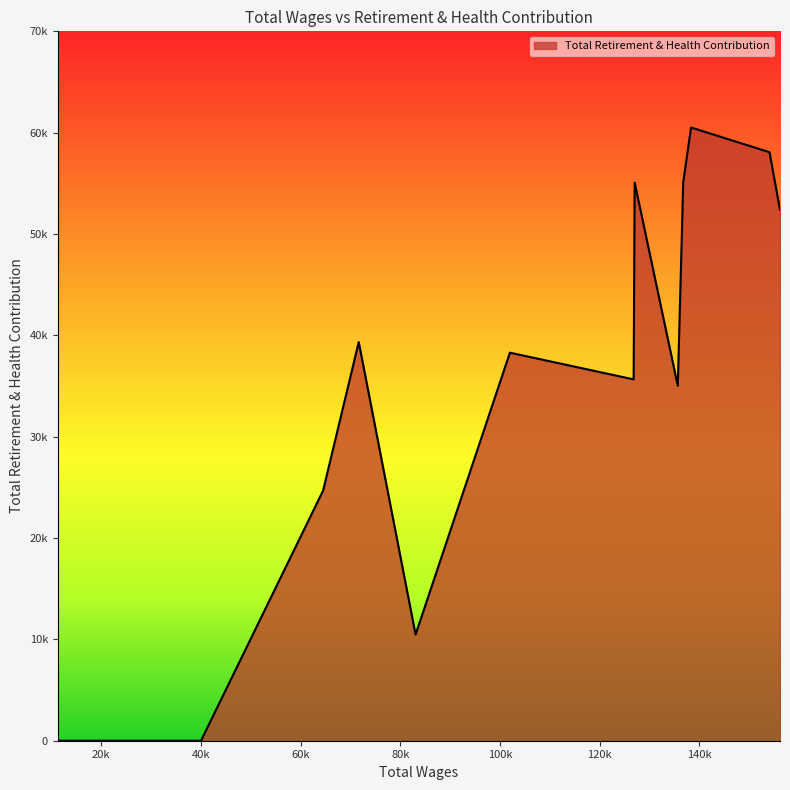

Does the chart have visible grid lines?

No